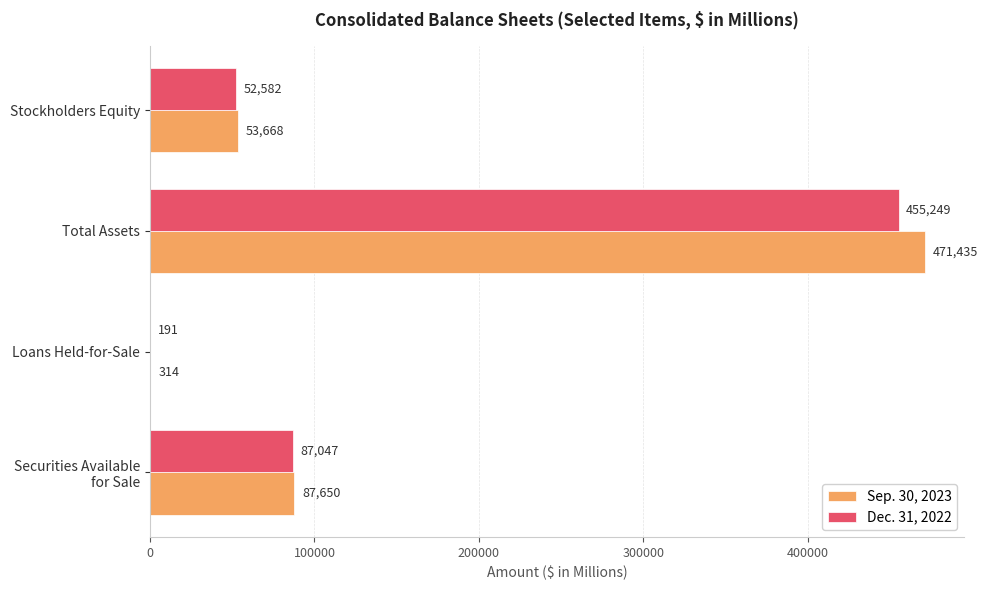

True or false: Sep. 30, 2023 has a value of 85639 at Stockholders Equity.

False